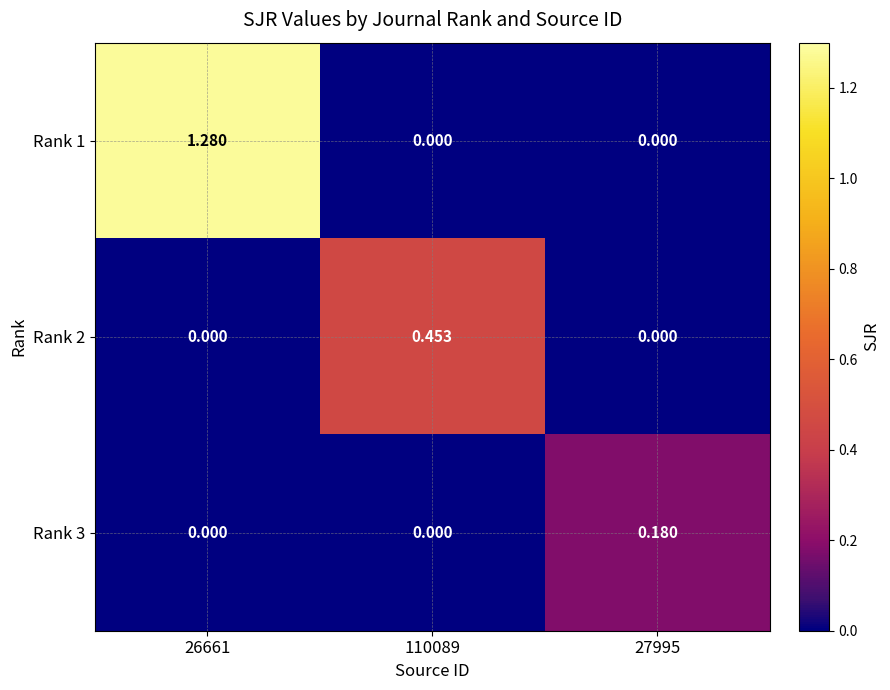

Reading left to right, extract all data points from this chart.

Rank 1: 26661=1.3	110089=0.0	27995=0.0
Rank 2: 26661=0.0	110089=0.5	27995=0.0
Rank 3: 26661=0.0	110089=0.0	27995=0.2